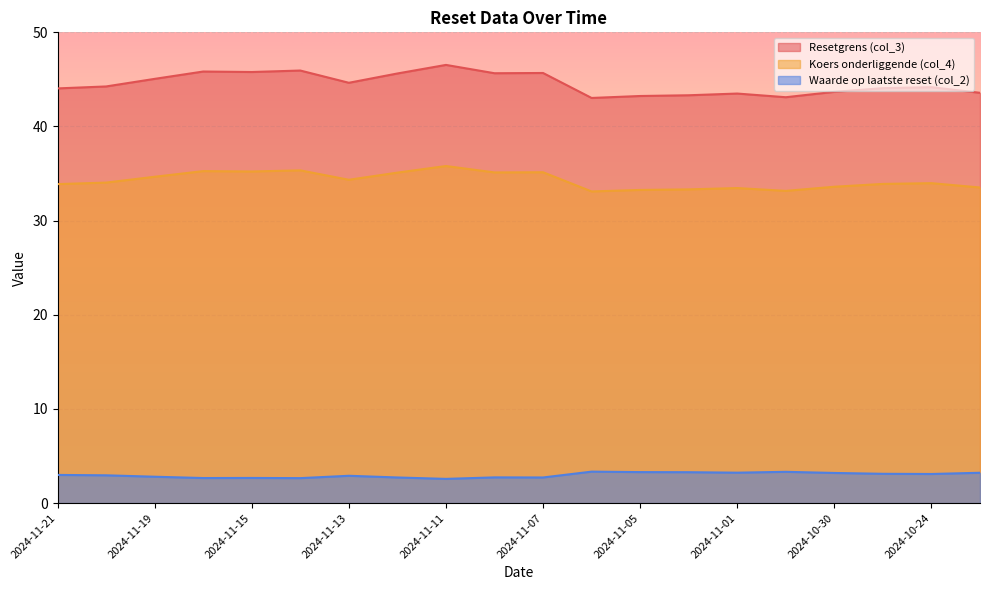

What is the approximate value of Koers onderliggende (col_4) at 2024-11-18?

35.3